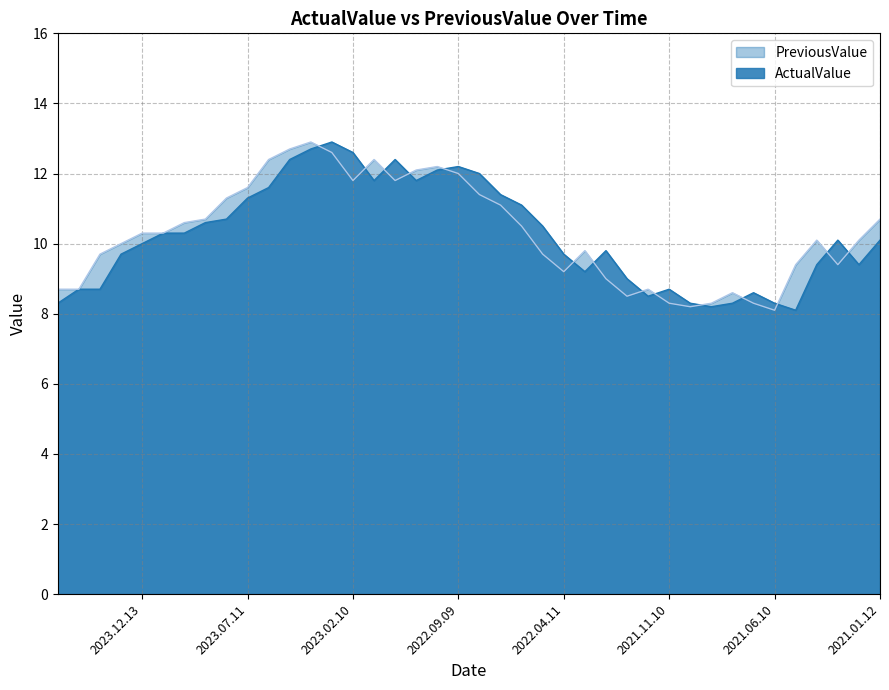

At which label does ActualValue reach its minimum?

2021.05.12